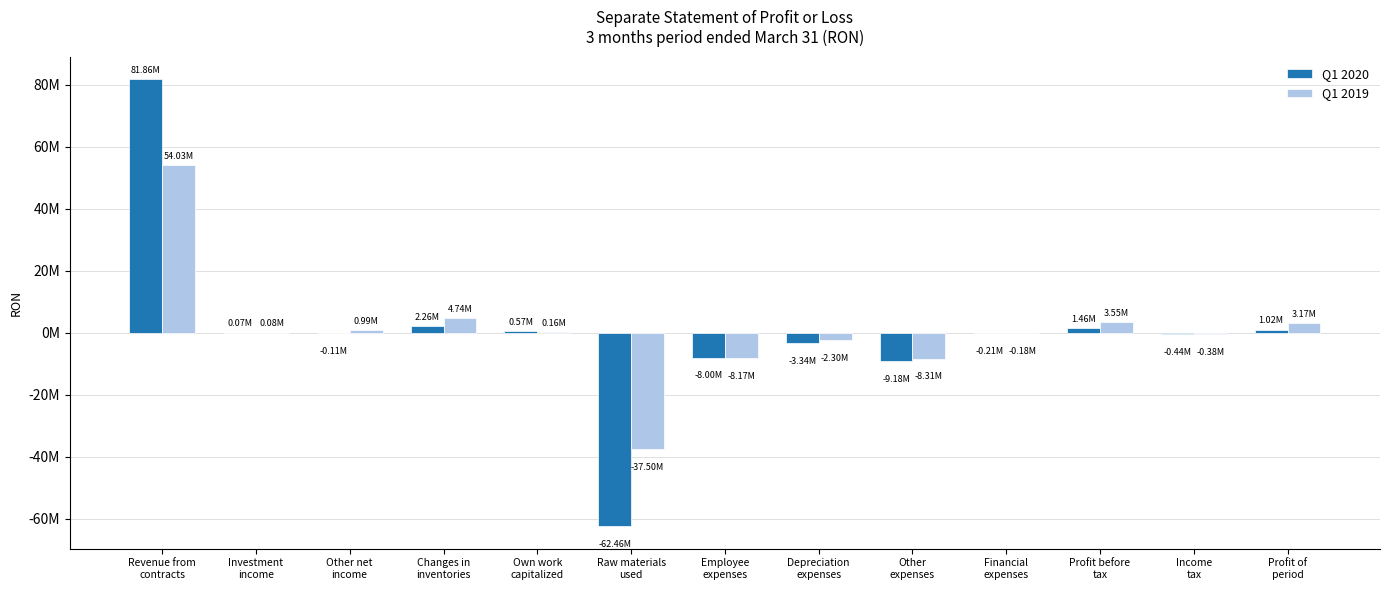

At which category is the sum across all series the highest?

Revenue from
contracts